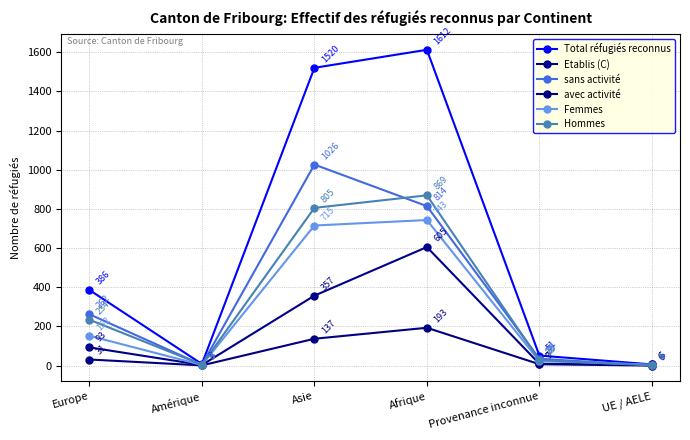

What is the total value across all series at UE / AELE?

18